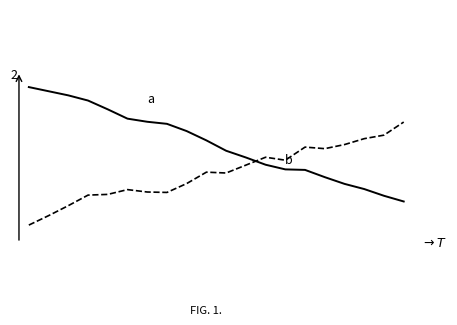

At which label does b reach its peak?

19